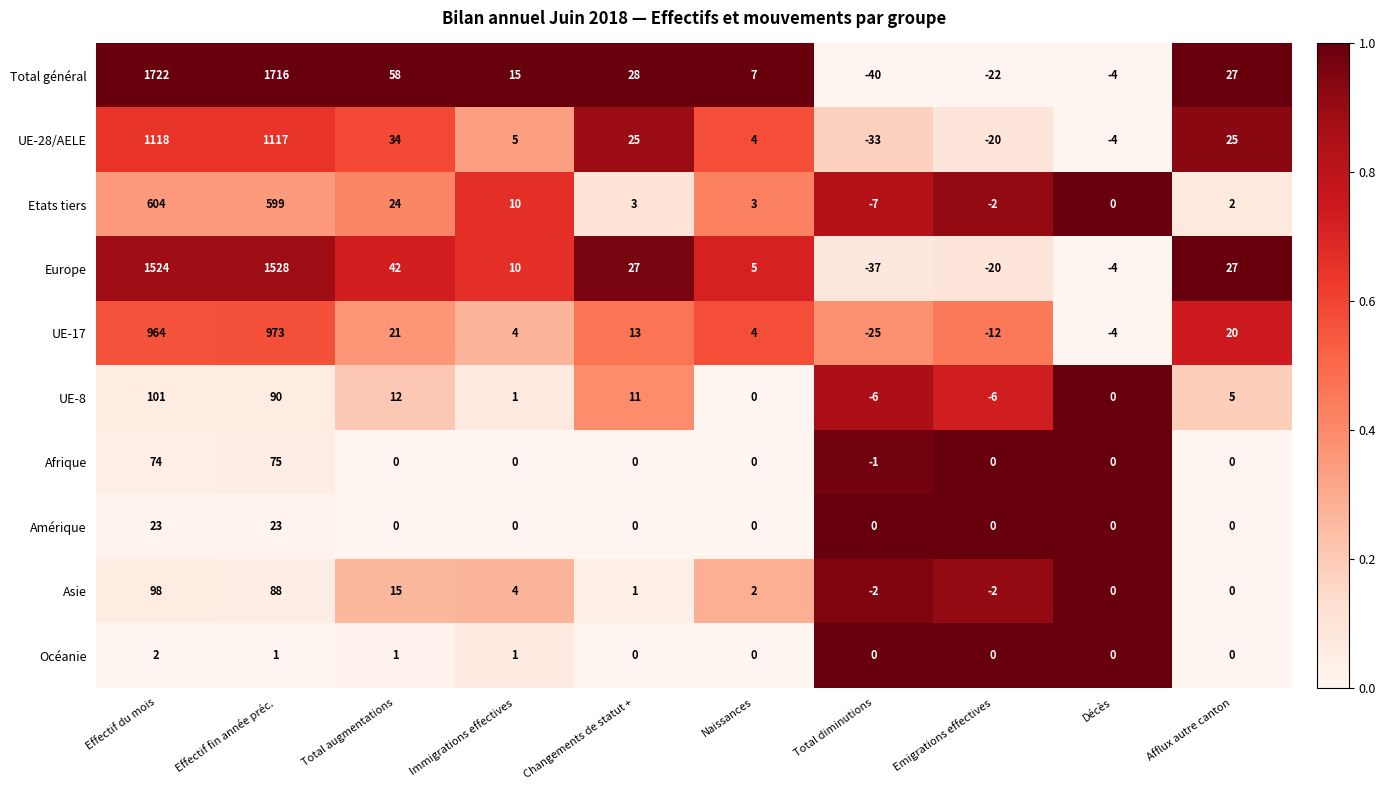

Which series has the largest total across all categories?

Total général